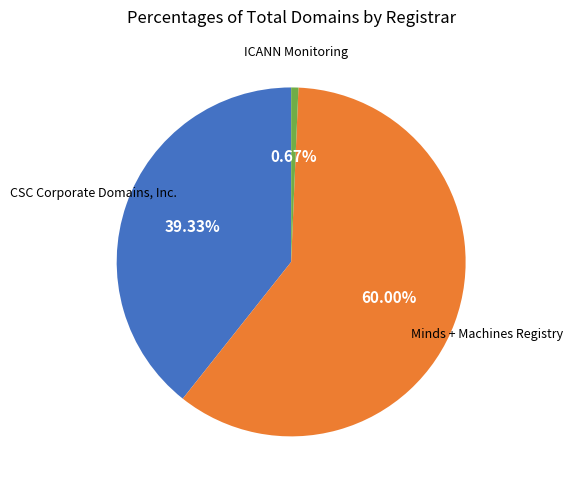

Is there any slice that represents more than half of the pie?

Yes